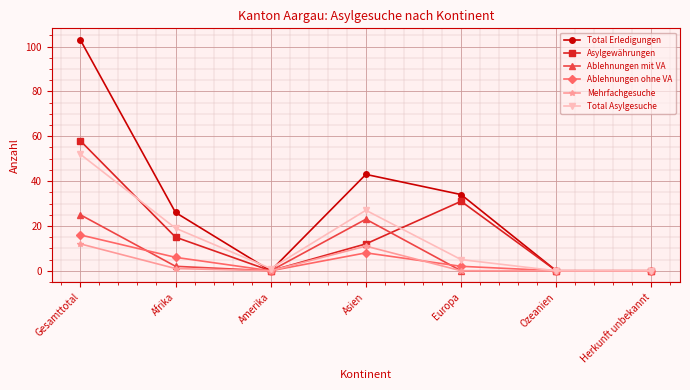

What is the label of the 7th point from the left?

Herkunft unbekannt